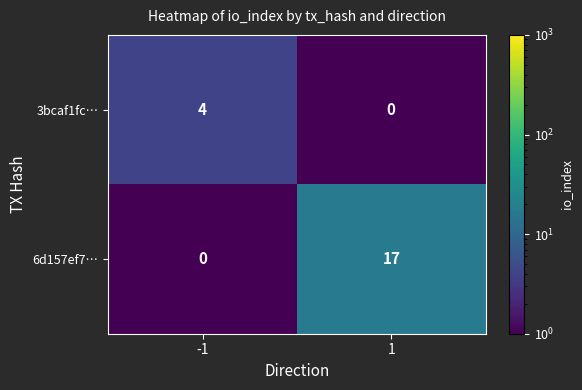

Reading left to right, list all the values displayed in this chart.

3bcaf1fc…: -1=4	1=0
6d157ef7…: -1=0	1=17